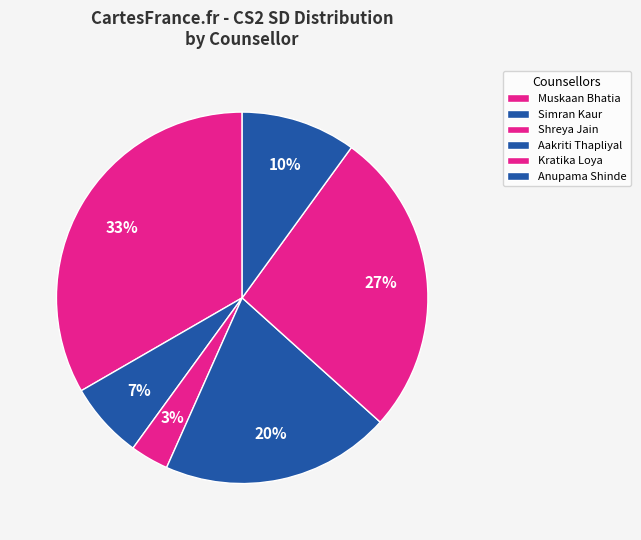

What is the largest slice in the pie chart?

Muskaan Bhatia